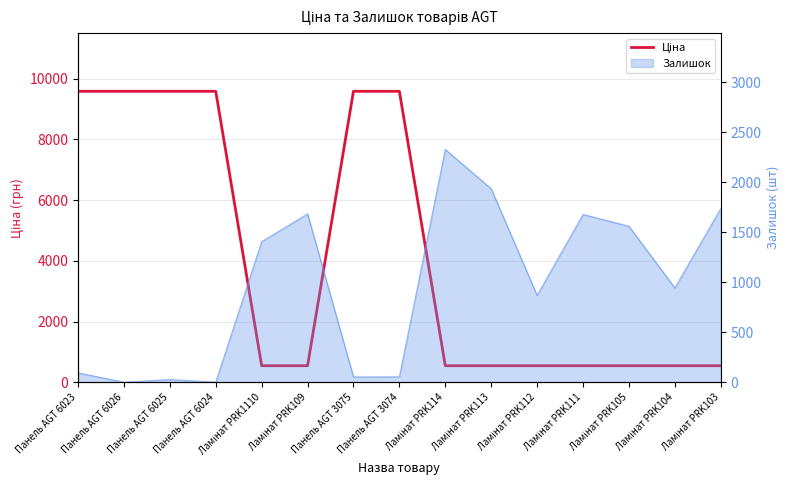

Reading left to right, transcribe all the data shown in this chart.

Панель AGT 6023=9585.4	Панель AGT 6026=9585.4	Панель AGT 6025=9585.4	Панель AGT 6024=9585.4	Ламінат PRK1110=545.0	Ламінат PRK109=545.0	Панель AGT 3075=9585.4	Панель AGT 3074=9585.4	Ламінат PRK114=545.0	Ламінат PRK113=545.0	Ламінат PRK112=545.0	Ламінат PRK111=545.0	Ламінат PRK105=545.0	Ламінат PRK104=545.0	Ламінат PRK103=545.0